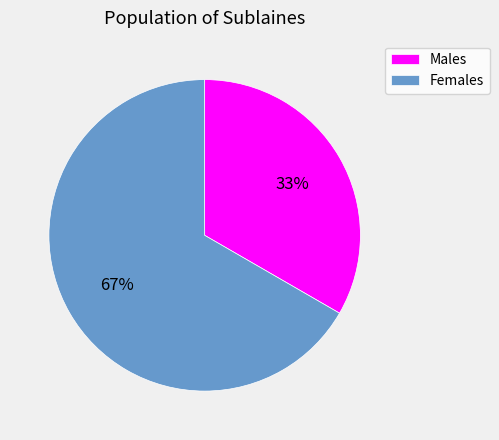

Count the number of slices in the pie.

2